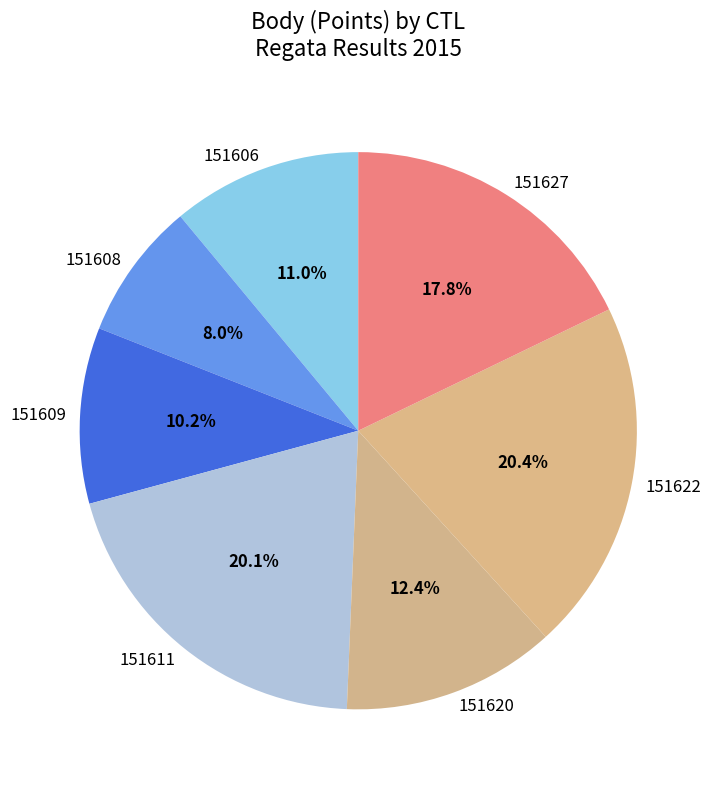

Does any single category account for the majority?

No